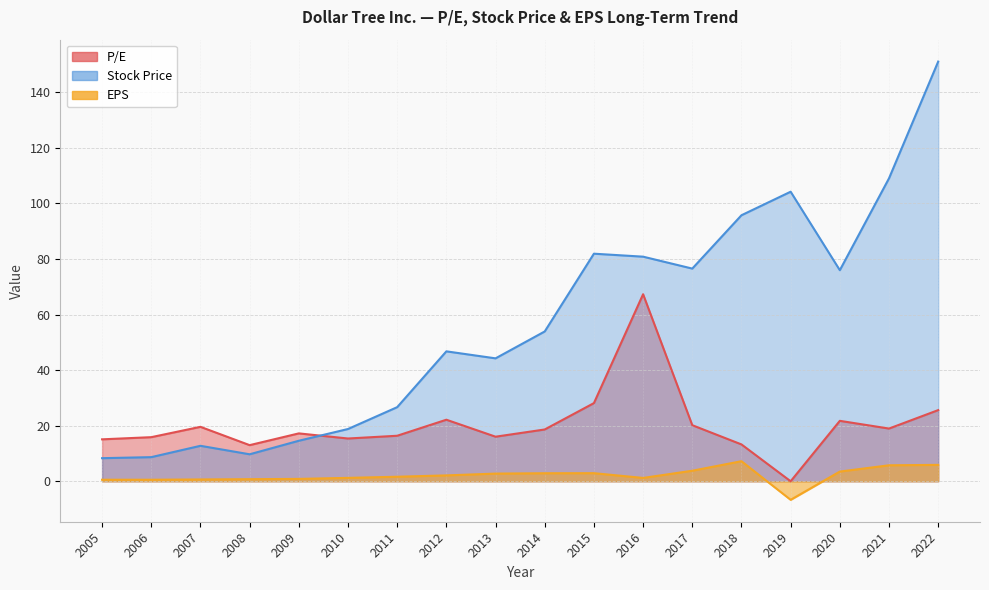

Between 2008 and 2006, which series saw the biggest shift?

P/E